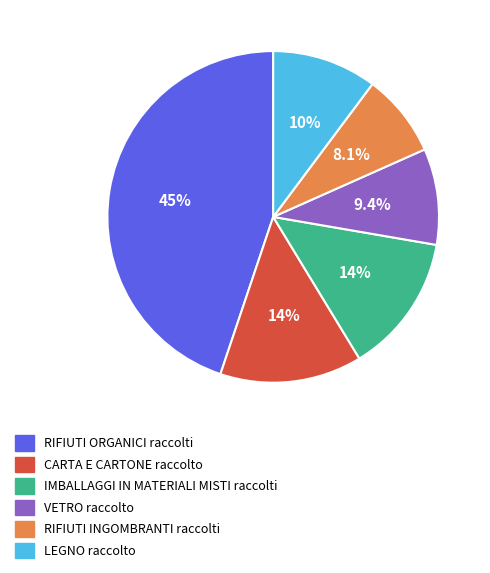

To the nearest percent, what is the average slice percentage?

17%